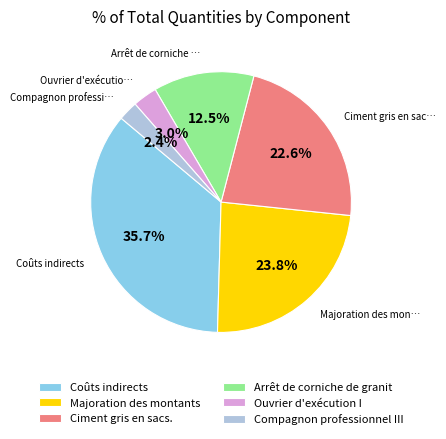

What percentage do Coûts indirects and Majoration des montants together represent?

59.5%